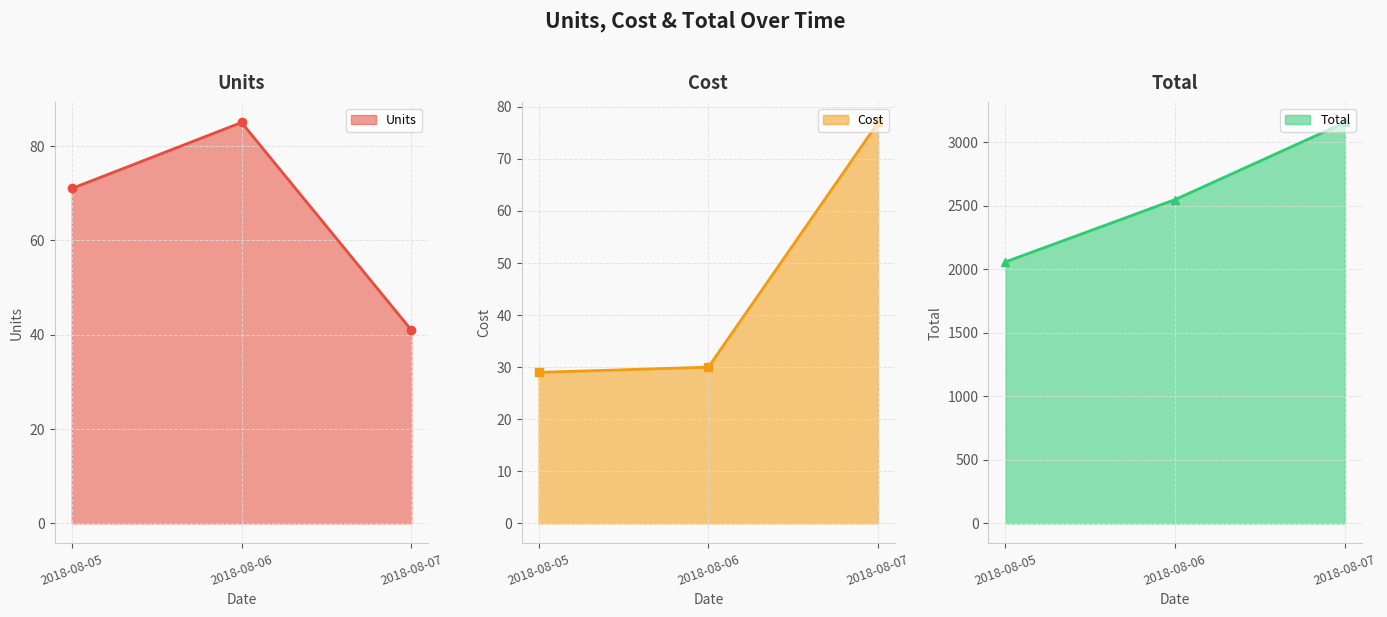

What is the average value of the Total series?

2589